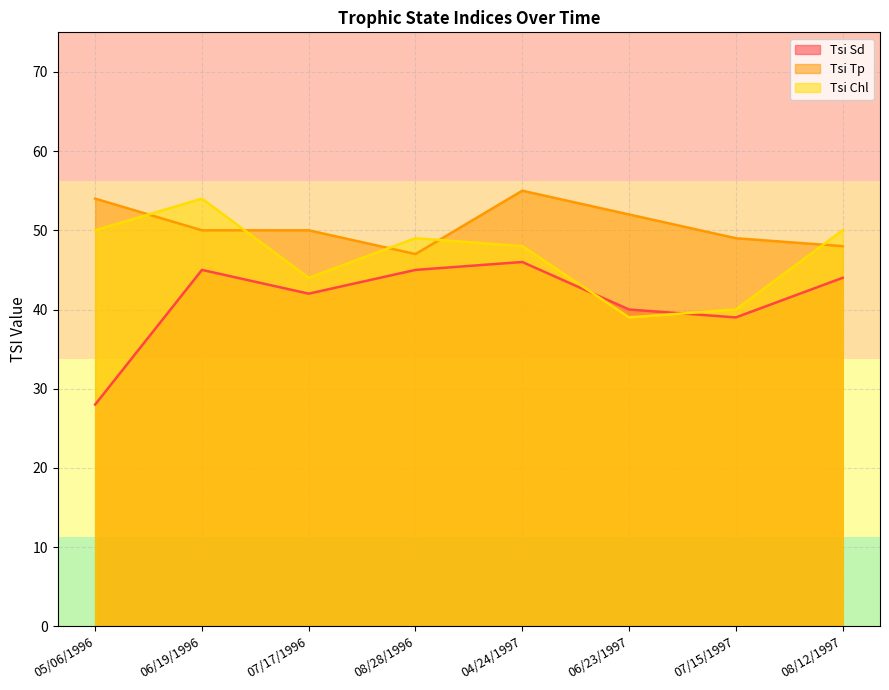

What is the label of the 7th point from the left?

07/15/1997